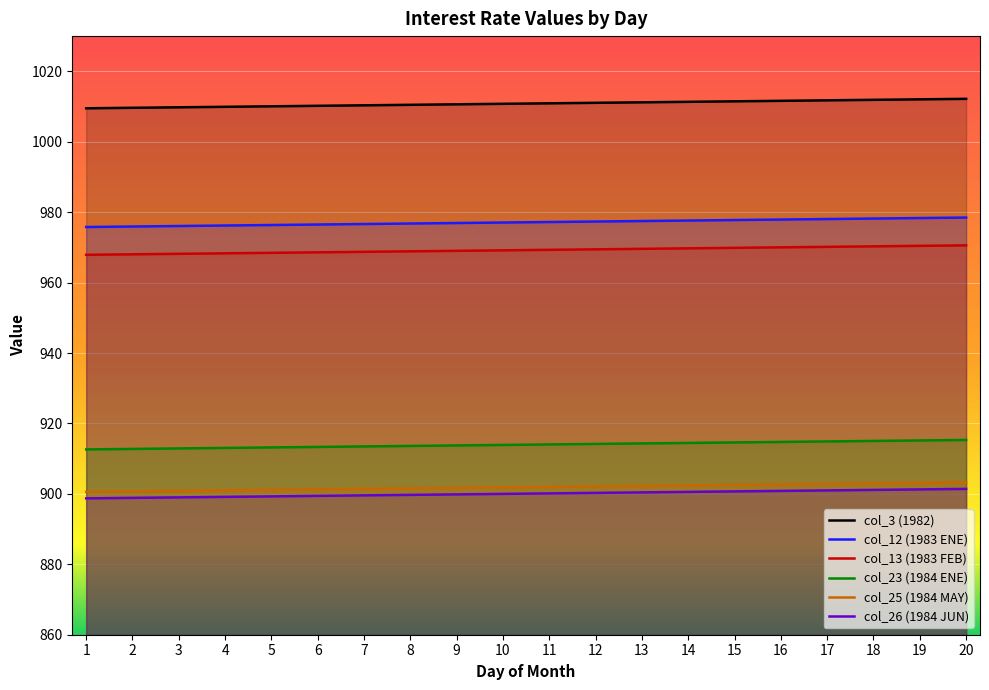

Between 4 and 15, which series saw the biggest shift?

col_3 (1982)